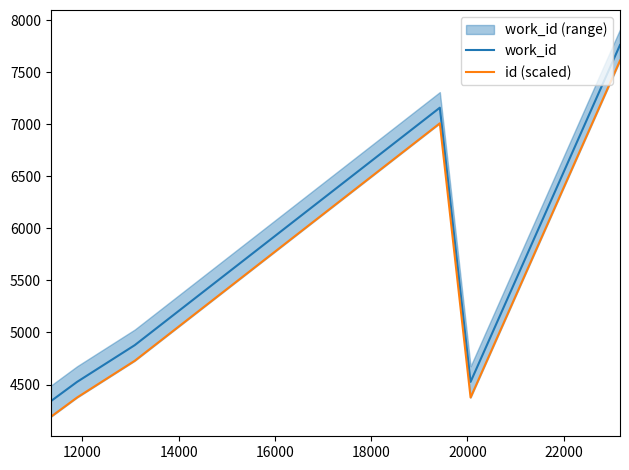

What is the maximum value for work_id?

7760